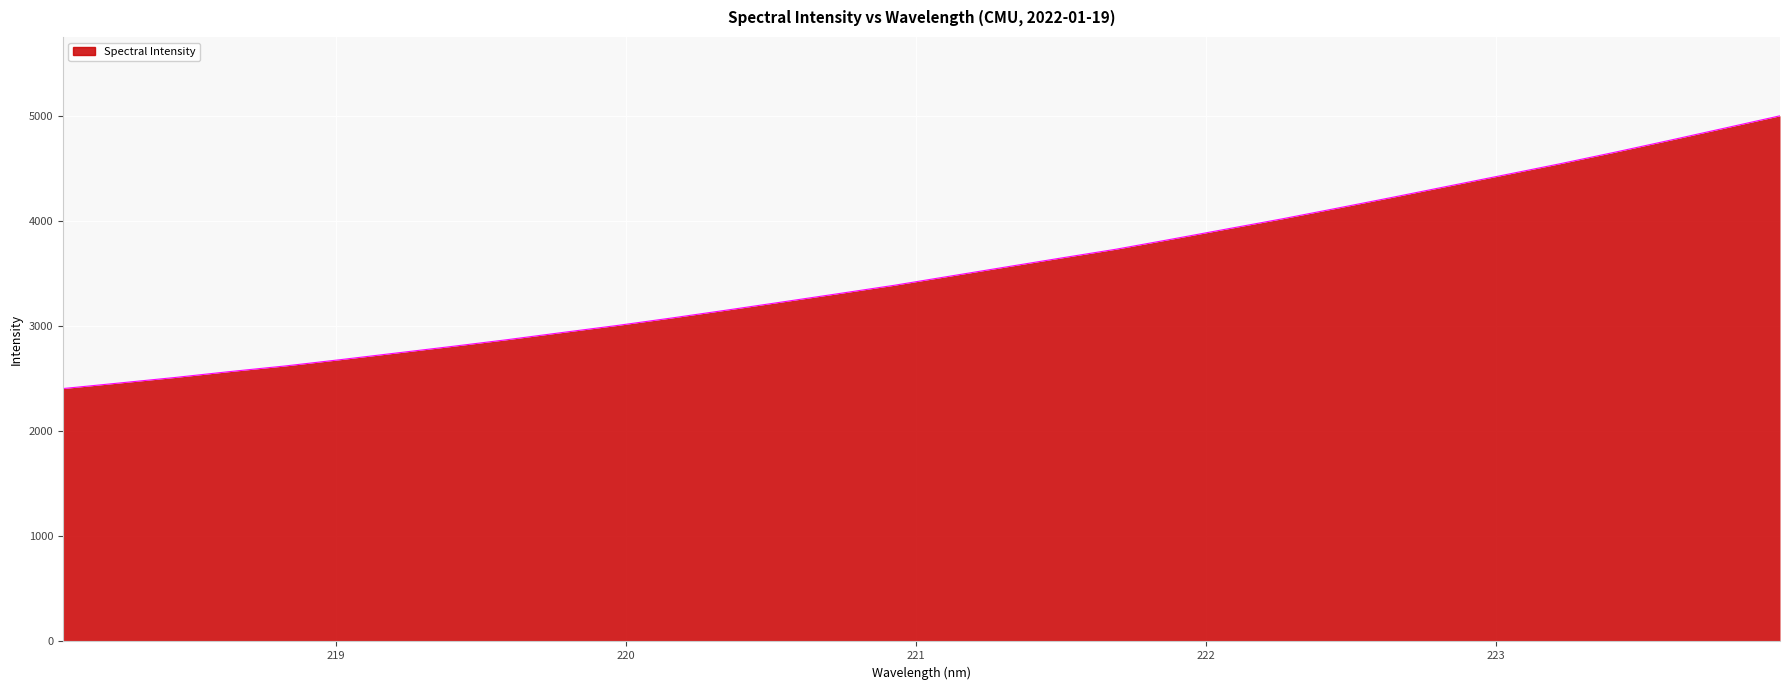

What is the greatest value displayed?

5000.8